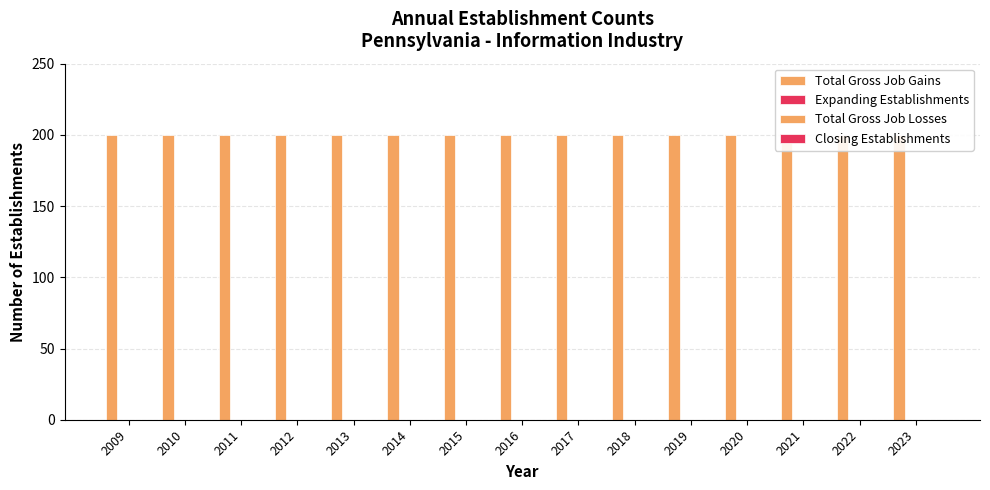

Reading left to right, transcribe all the data shown in this chart.

Total Gross Job Gains: 2009=200	2010=200	2011=200	2012=200	2013=200	2014=200	2015=200	2016=200	2017=200	2018=200	2019=200	2020=200	2021=200	2022=200	2023=200
Expanding Establishments: 2009=0	2010=0	2011=0	2012=0	2013=0	2014=0	2015=0	2016=0	2017=0	2018=0	2019=0	2020=0	2021=0	2022=0	2023=0
Total Gross Job Losses: 2009=0	2010=0	2011=0	2012=0	2013=0	2014=0	2015=0	2016=0	2017=0	2018=0	2019=0	2020=0	2021=0	2022=0	2023=0
Closing Establishments: 2009=0	2010=0	2011=0	2012=0	2013=0	2014=0	2015=0	2016=0	2017=0	2018=0	2019=0	2020=0	2021=0	2022=0	2023=0